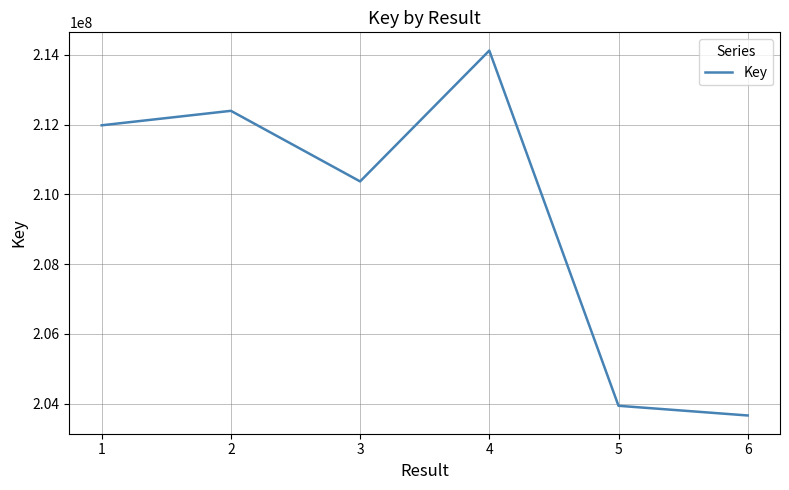

What is the sum of all values?

1256471136